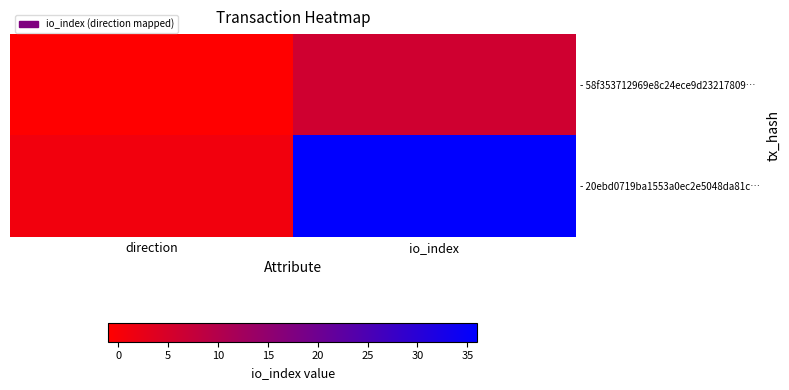

List the series in order of their peak value, lowest first.

- 58f353712969e8c24ece9d23217809…, - 20ebd0719ba1553a0ec2e5048da81c…